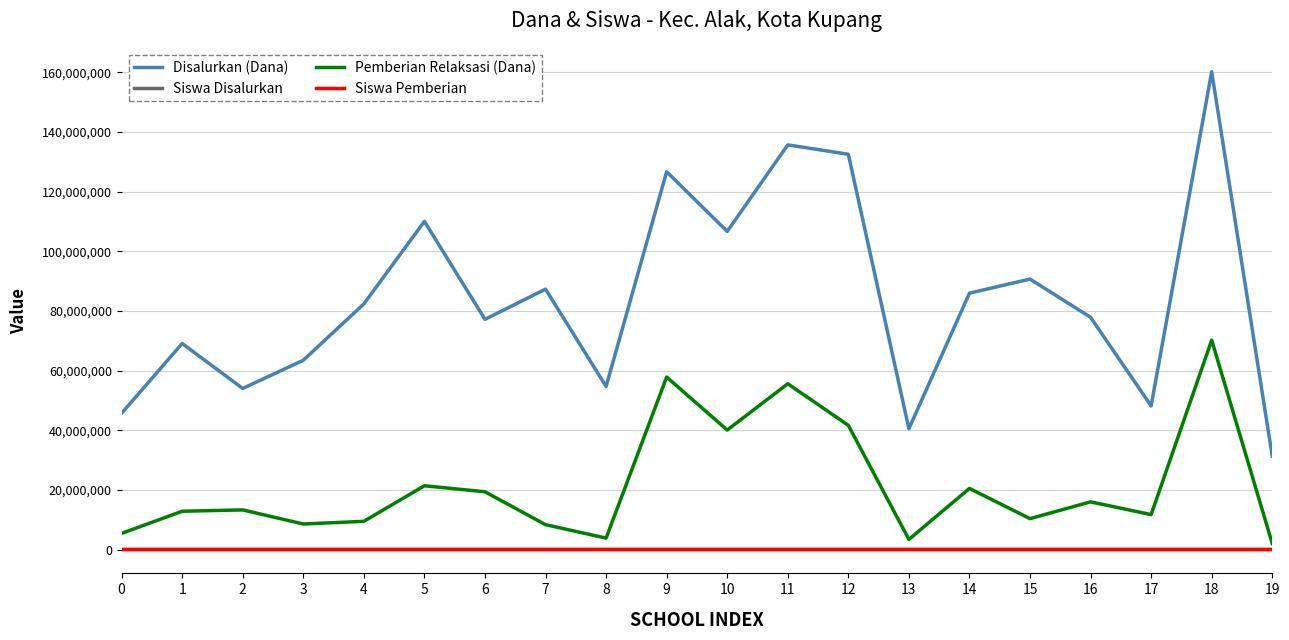

Is it true that Disalurkan (Dana) equals 45675000 at 0?

True